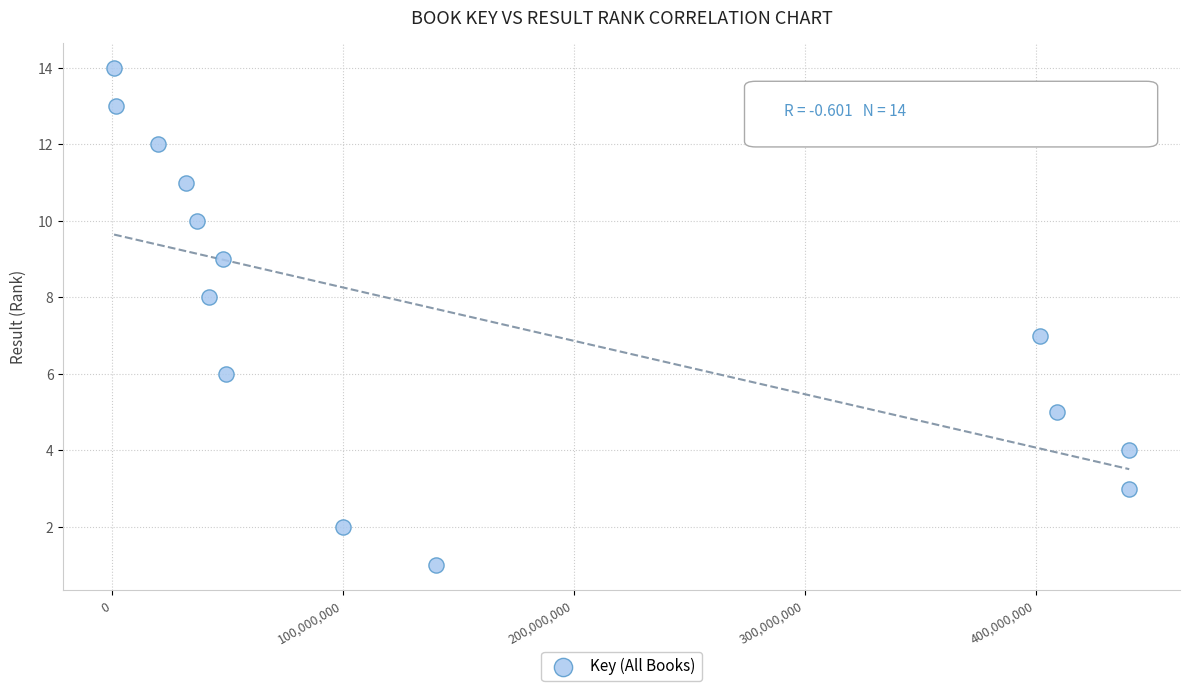

What is the range of X values (max minus min)?

439459847